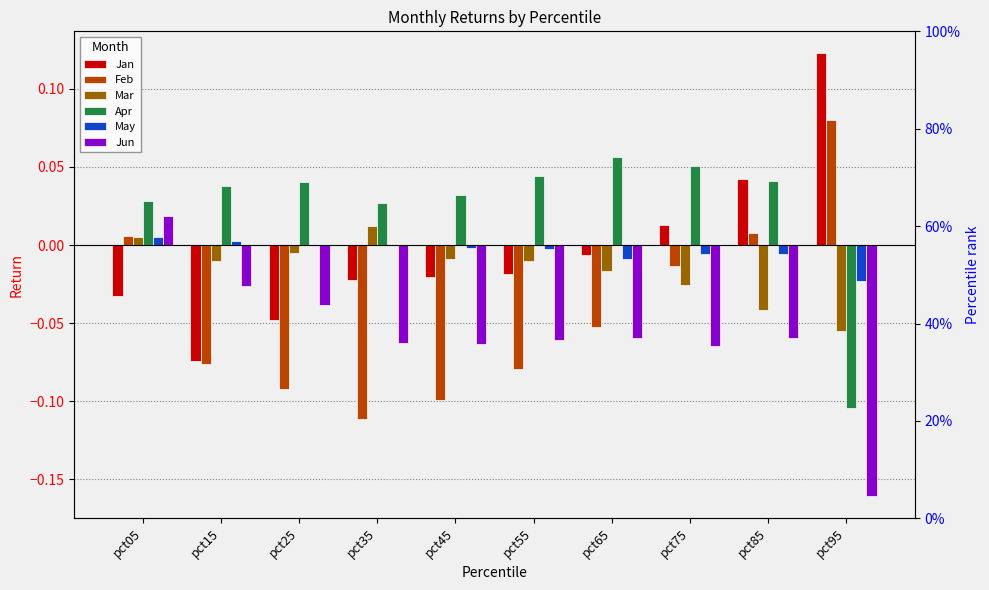

What are all the series names shown in the legend?

Jan, Feb, Mar, Apr, May, Jun